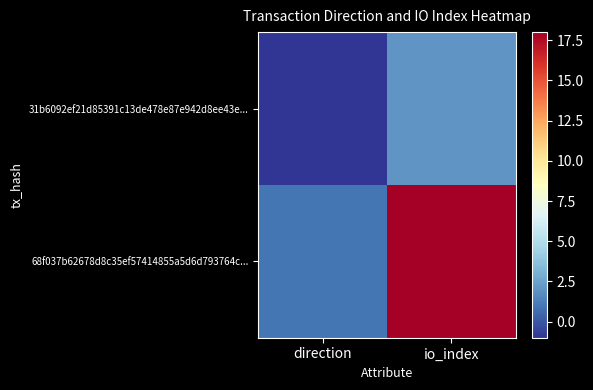

Between io_index and direction, which is larger?

io_index